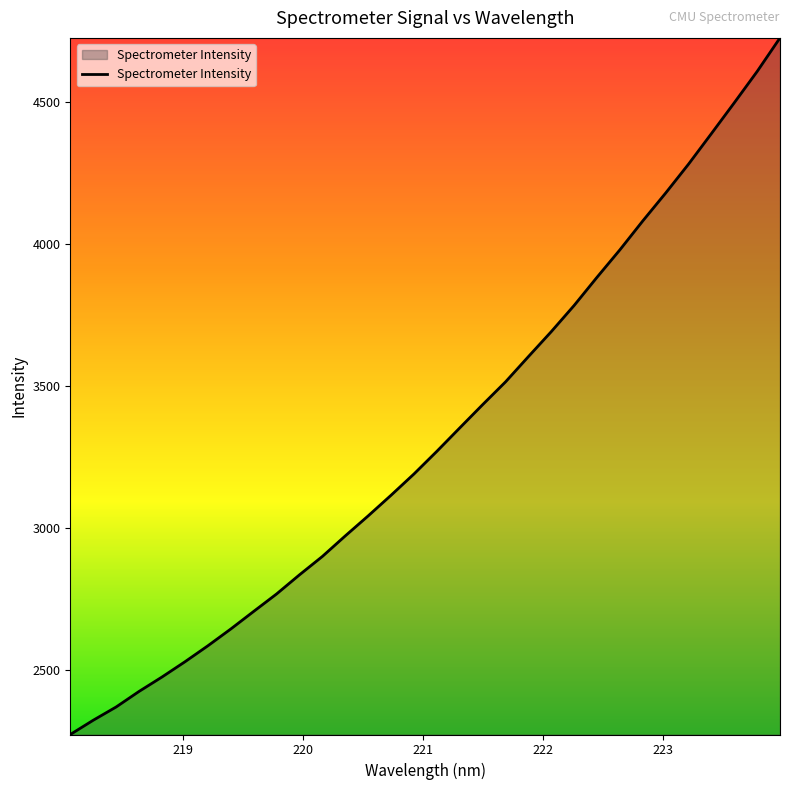

What is the maximum value shown in the chart?

4726.7